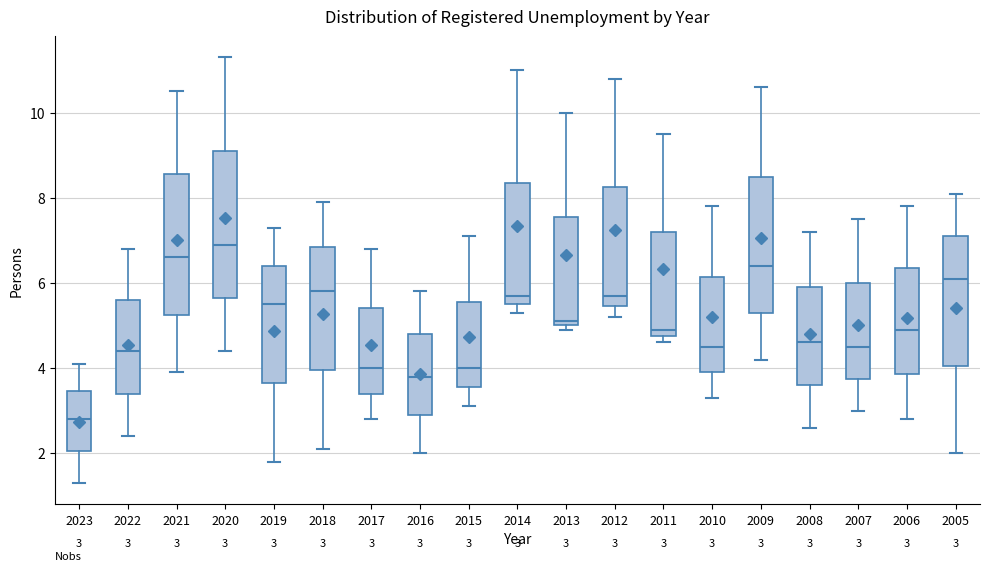

Which box's median line is the highest?

2020